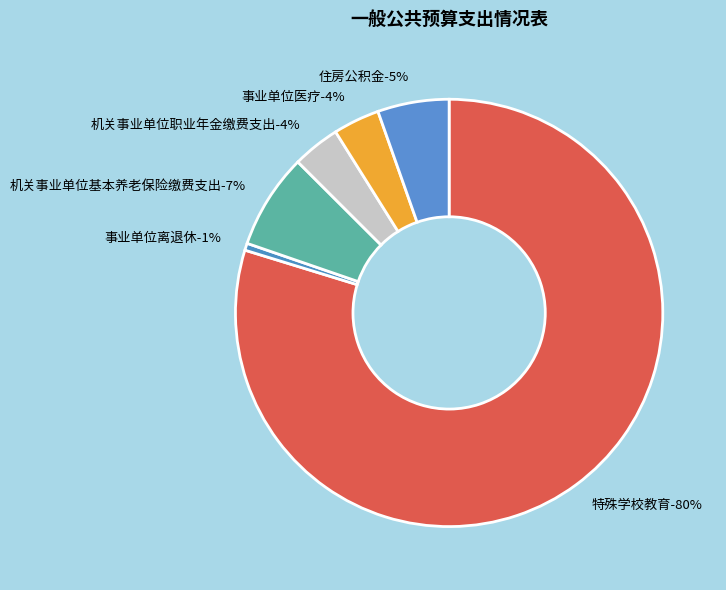

To the nearest percent, what percentage of the pie is 事业单位离退休?

1%